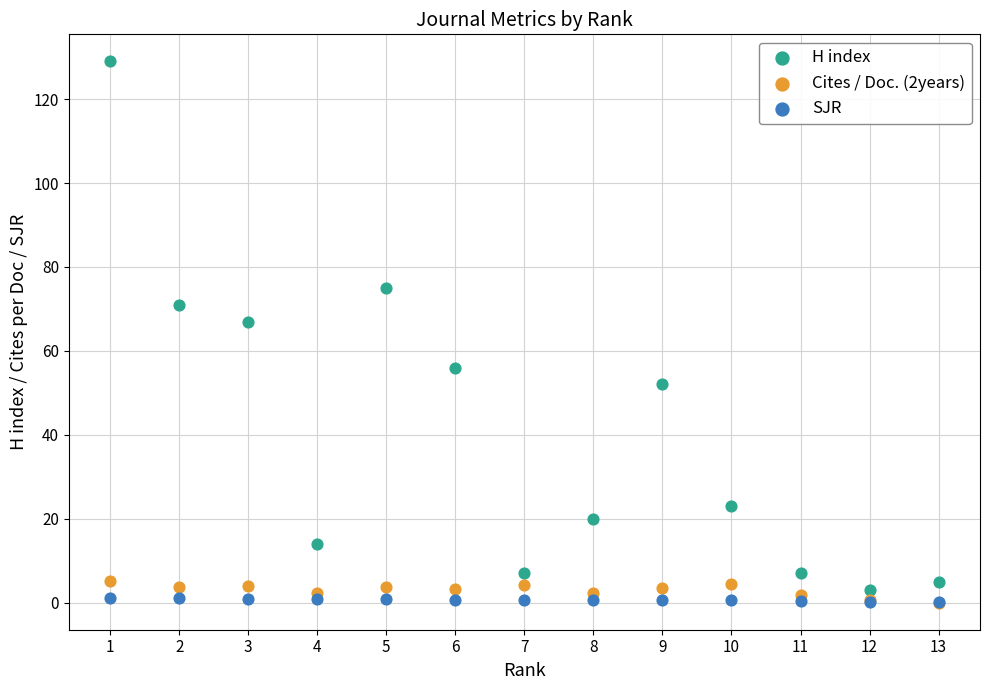

Across all series, what Y value is closest to 64?

67.0